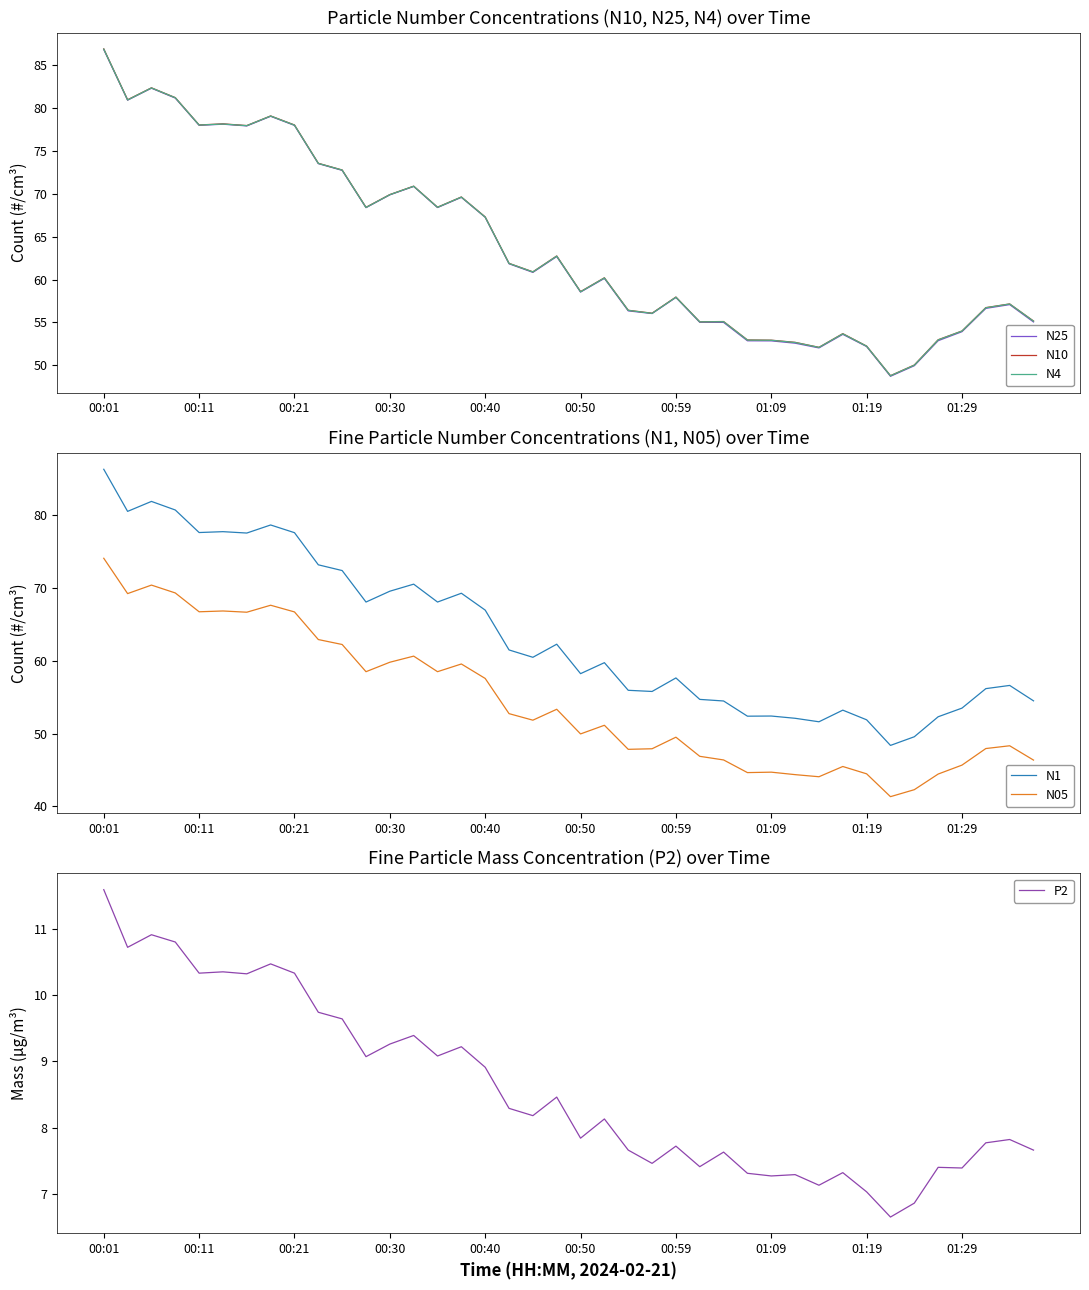

Does the chart have visible grid lines?

No